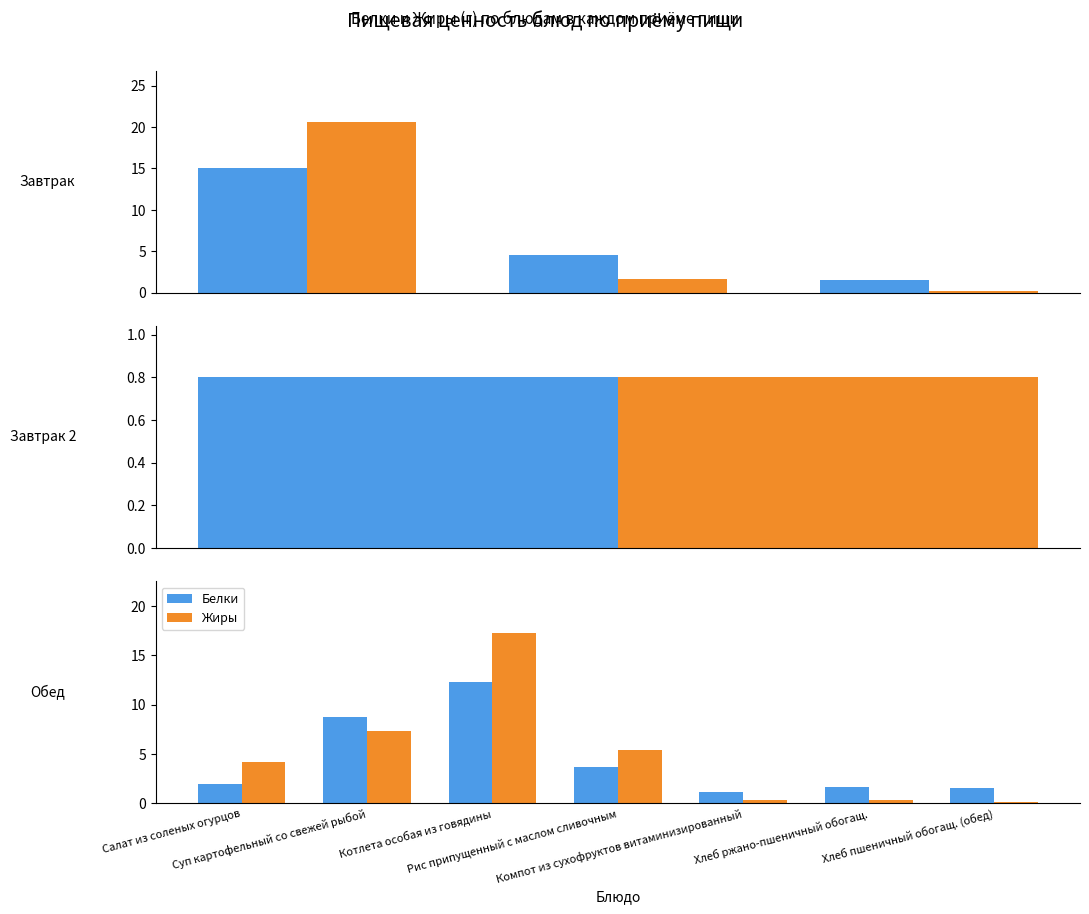

Read the Белки value at Хлеб пшеничный обогащ. (обед).

1.5